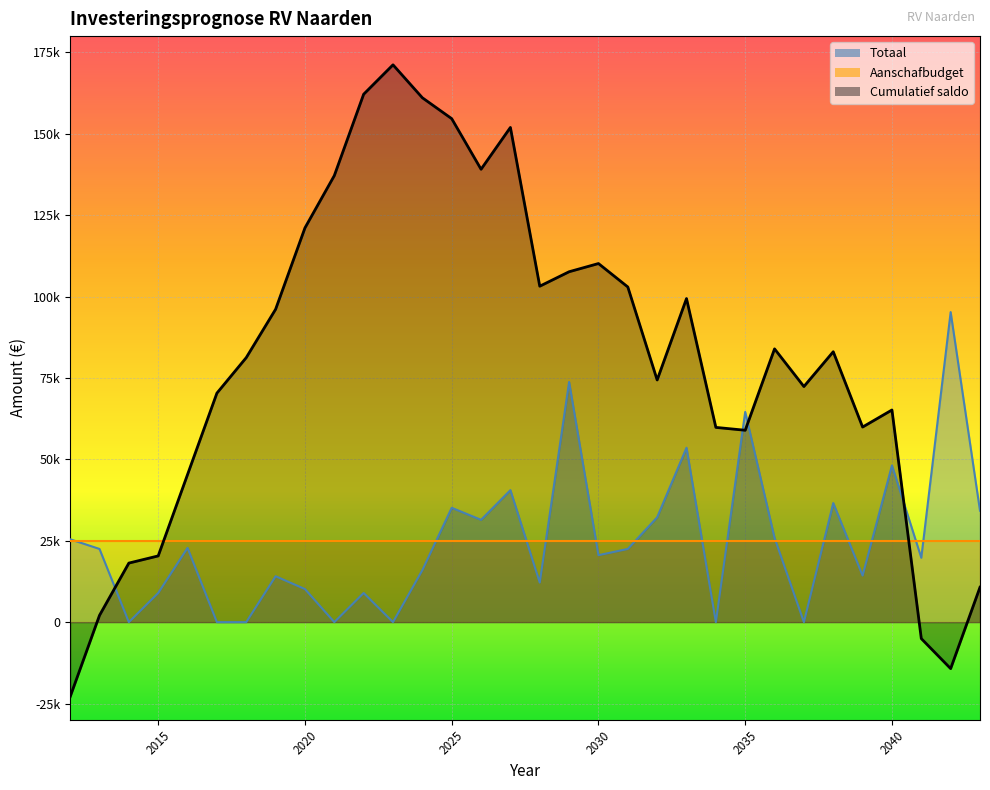

List the labels in order of Cumulatief saldo value, smallest first.

2012, 2042, 2041, 2013, 2043, 2014, 2015, 2016, 2035, 2034, 2039, 2040, 2017, 2037, 2032, 2018, 2038, 2036, 2019, 2033, 2031, 2028, 2029, 2030, 2020, 2021, 2026, 2027, 2025, 2024, 2022, 2023